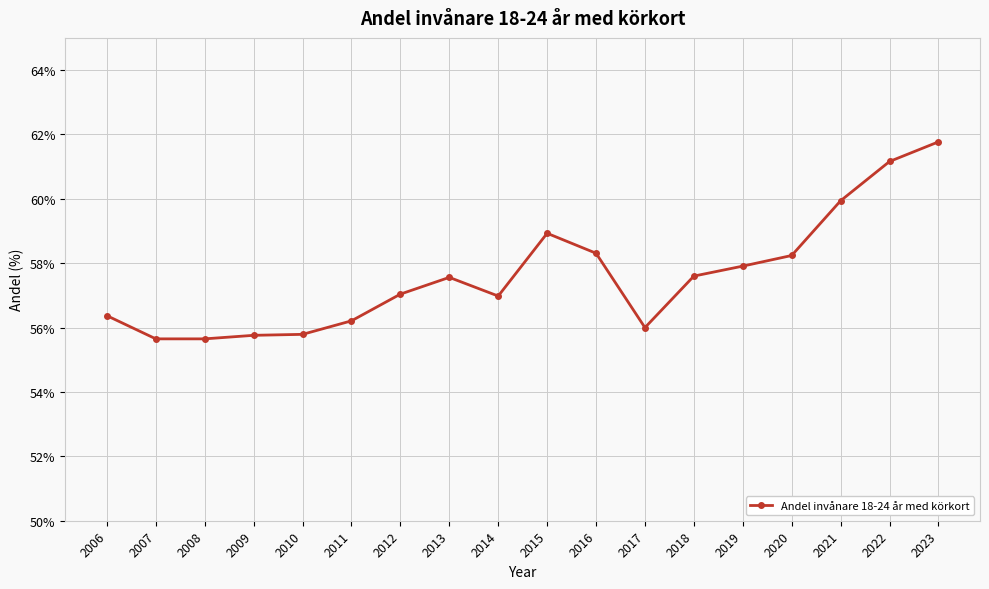

What value does the data have at 2009?

55.8